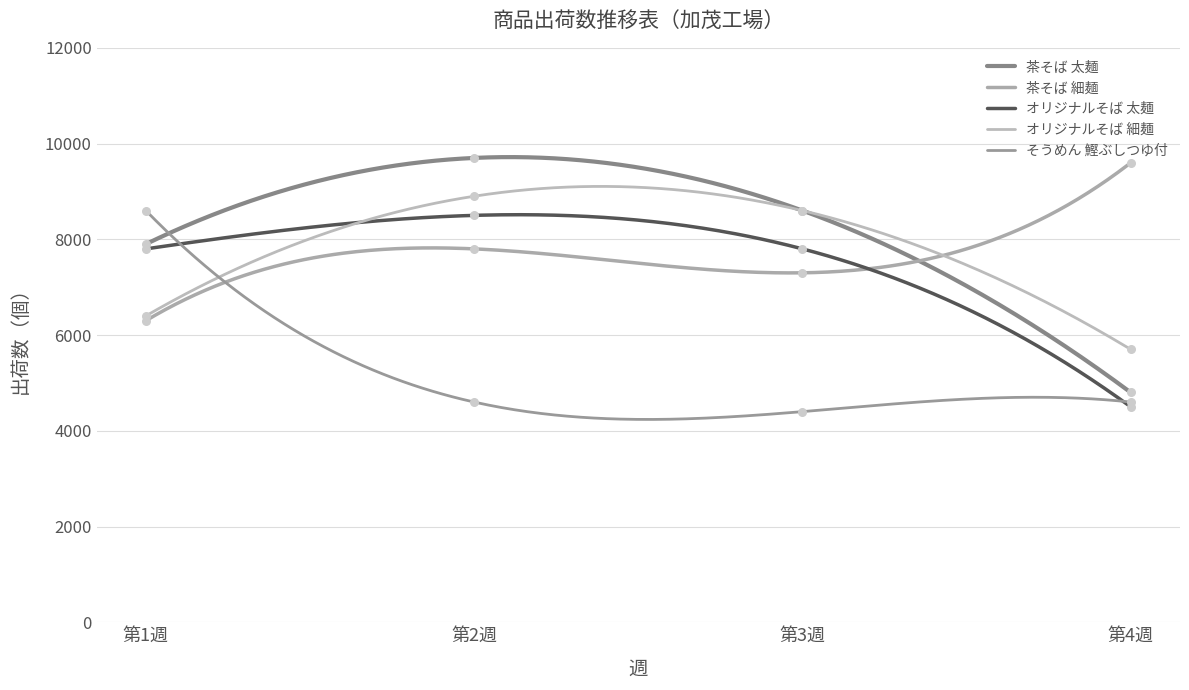

At how many categories does at least one series exceed 7140?

4